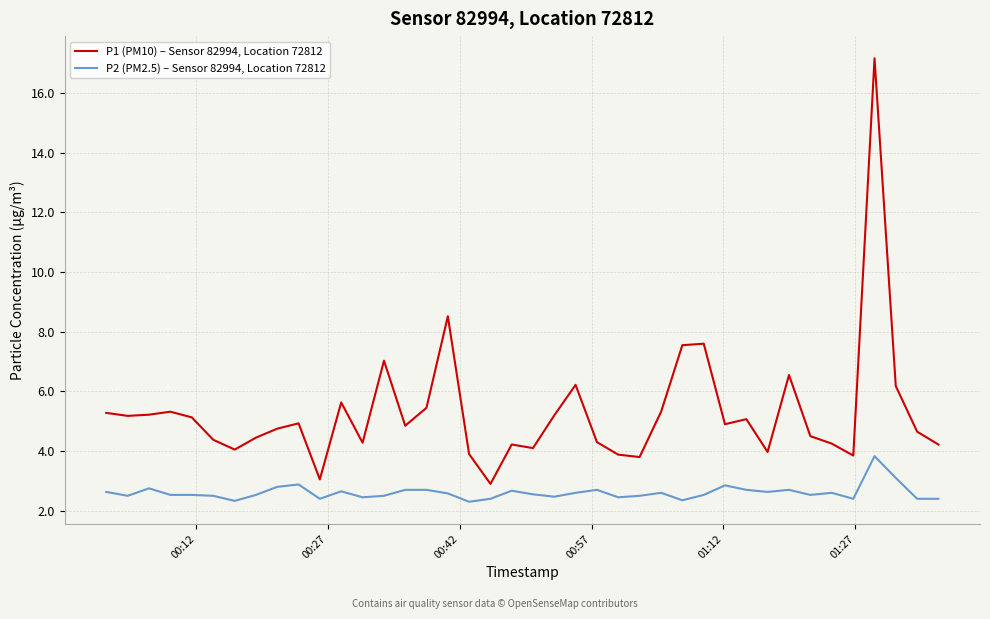

Which series has the widest spread of values?

P1 (PM10) – Sensor 82994, Location 72812